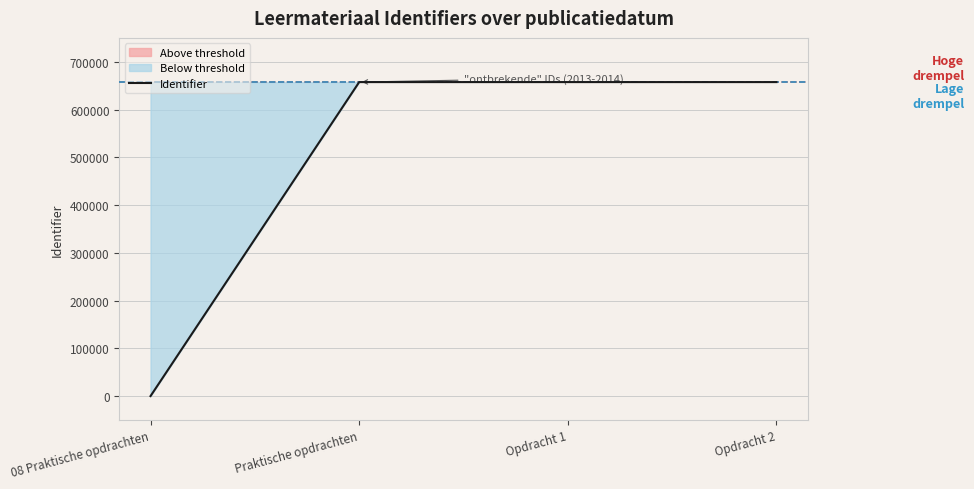

Reading left to right, what are all the values shown in this chart?

0	657452	657453	657455